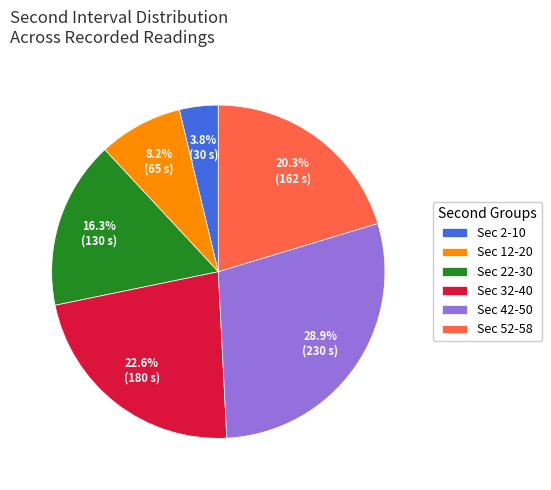

What percentage do Sec 2-10 and Sec 22-30 together represent?

20.1%